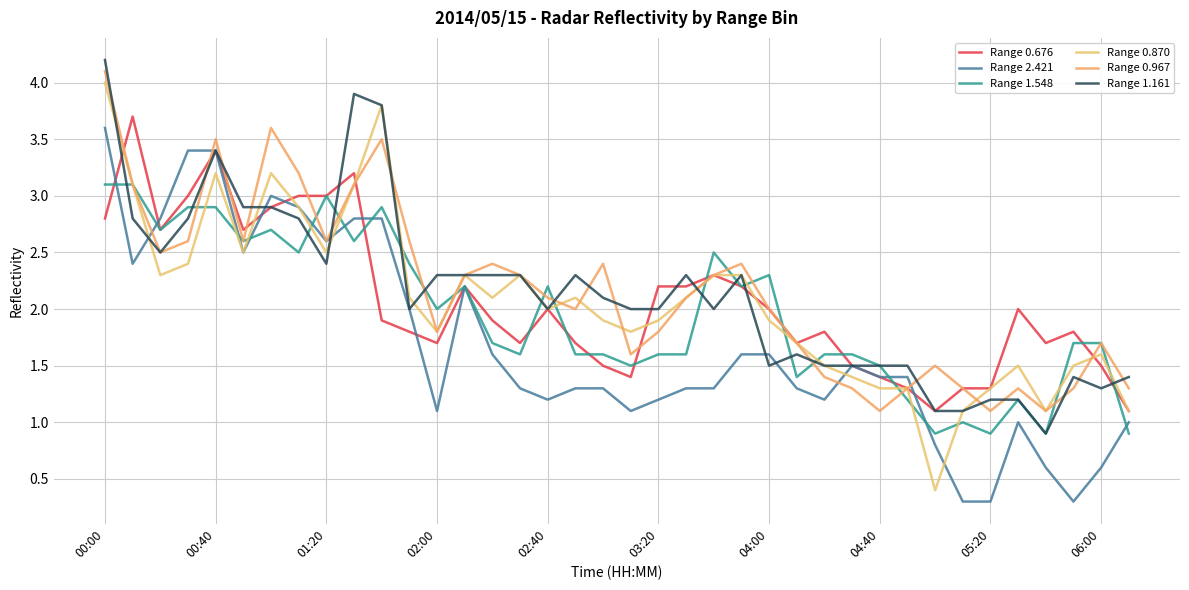

What is the lowest value of the Range 1.548 series?

0.9